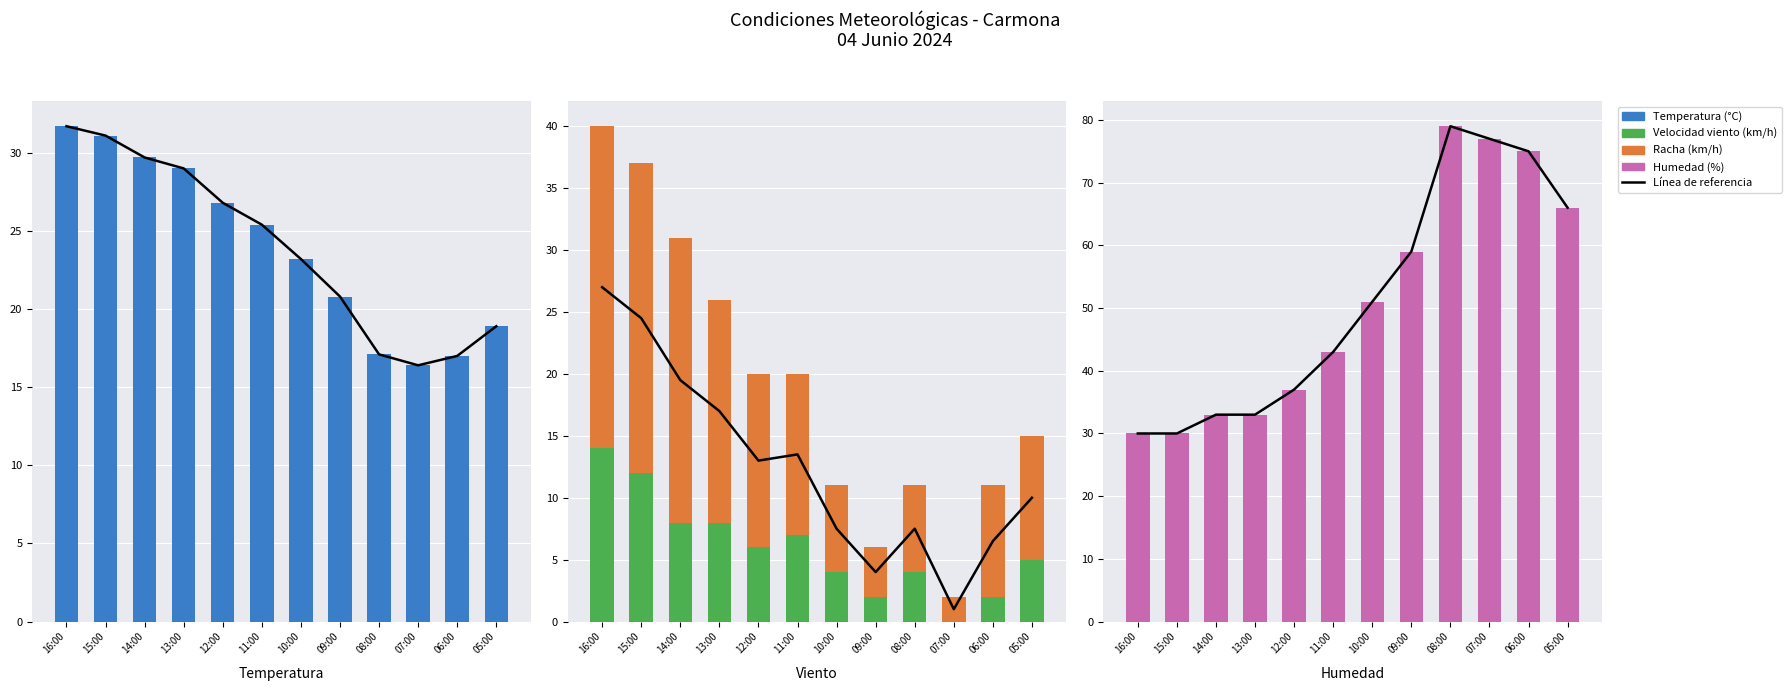

True or false: Temperatura (°C) has a value of 6.4 at 07:00.

False